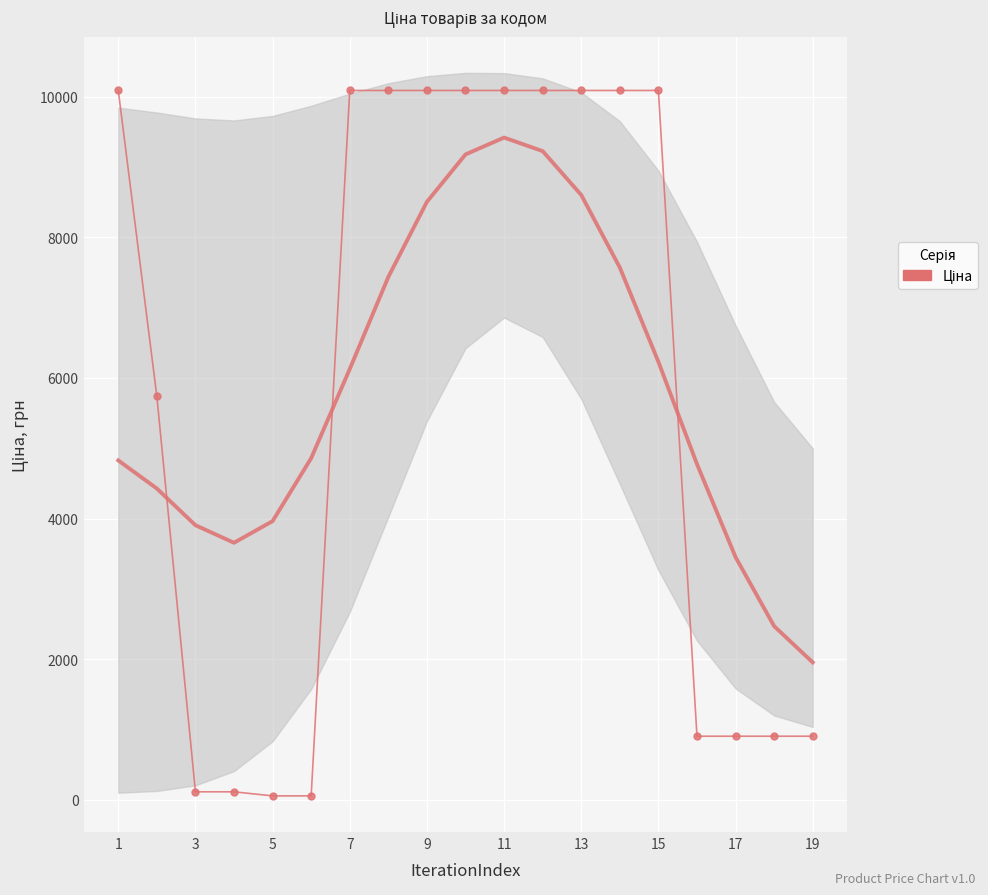

Where does the data first go above 10085?

1